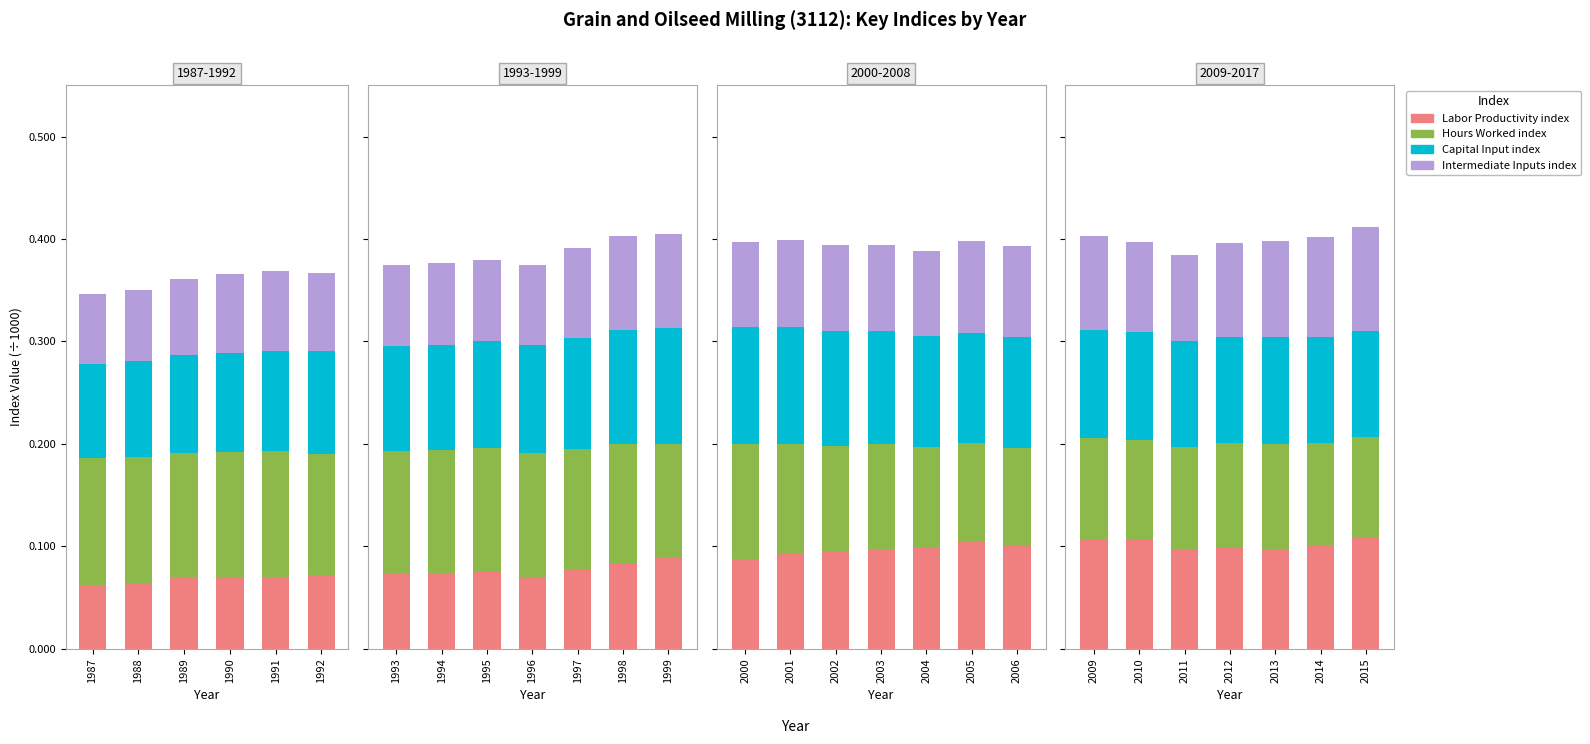

How many bars are there in each group?

4